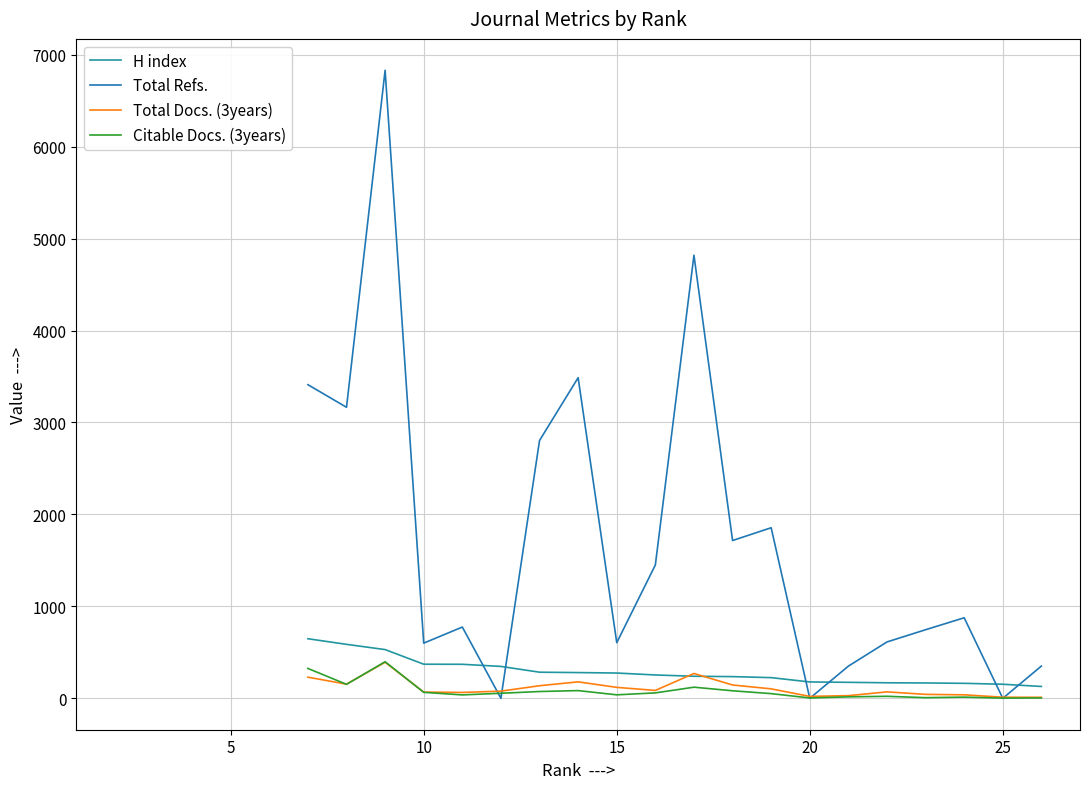

The Total Refs. series shows 12190 at 17. True or false?

False